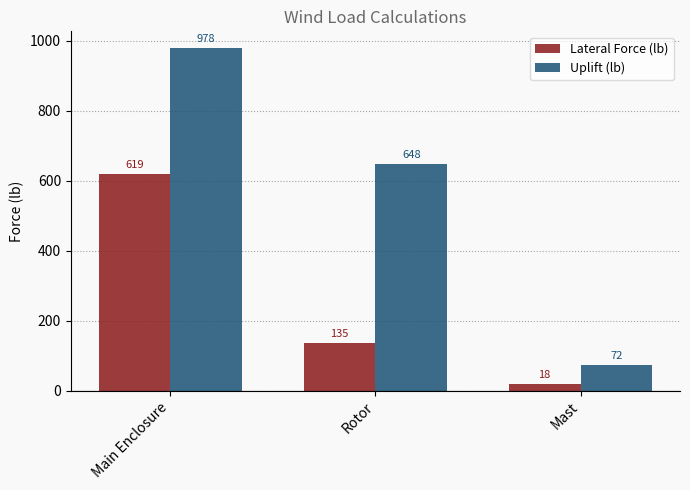

What is the greatest value displayed?

978.0